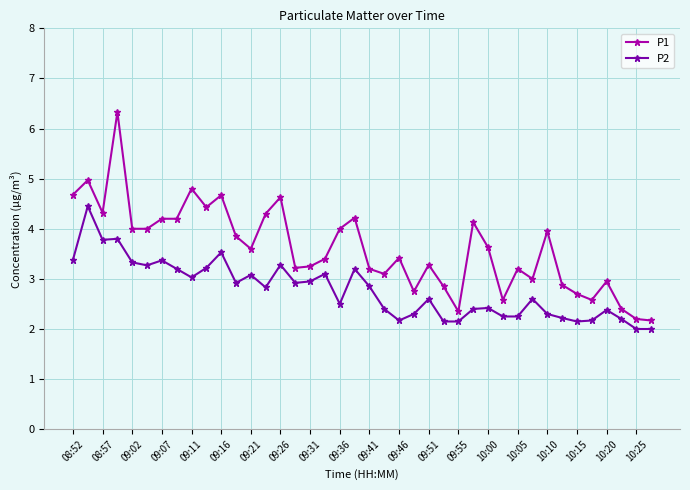

Which series has the largest total across all categories?

P1